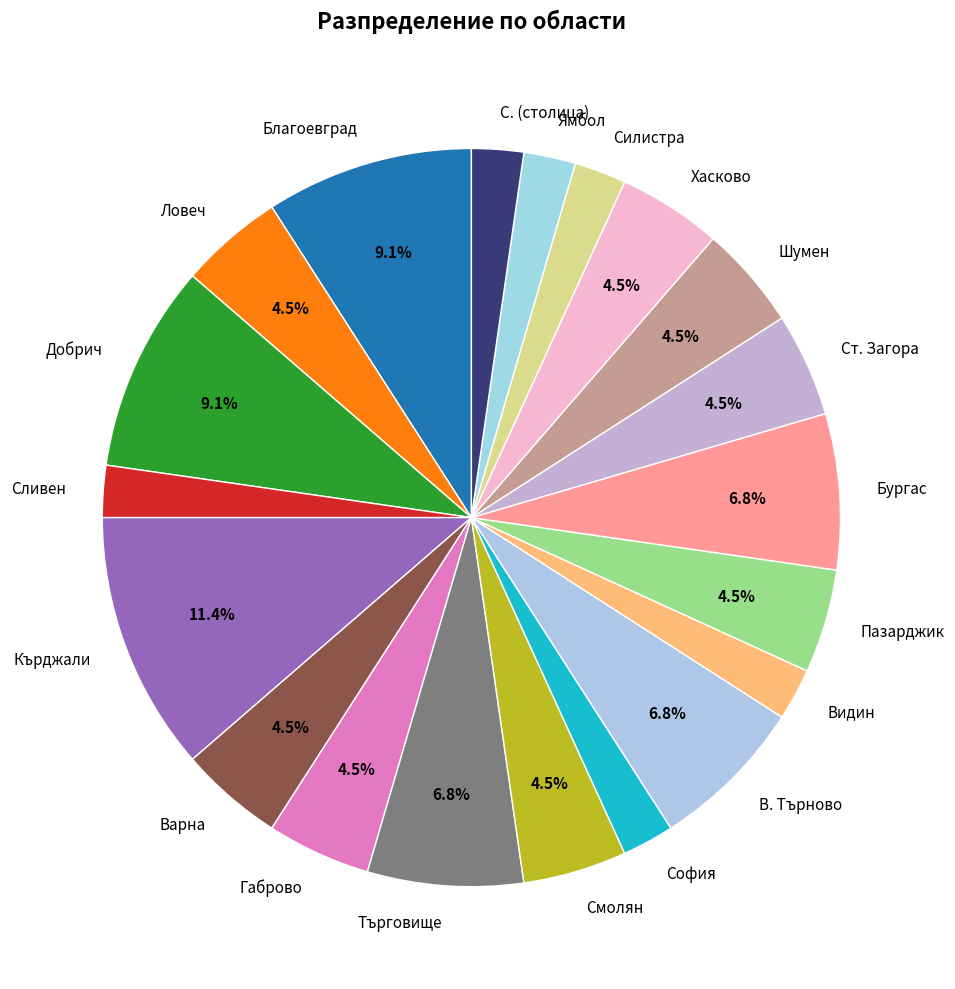

Do Търговище and Бургас together represent more than half of the pie?

No